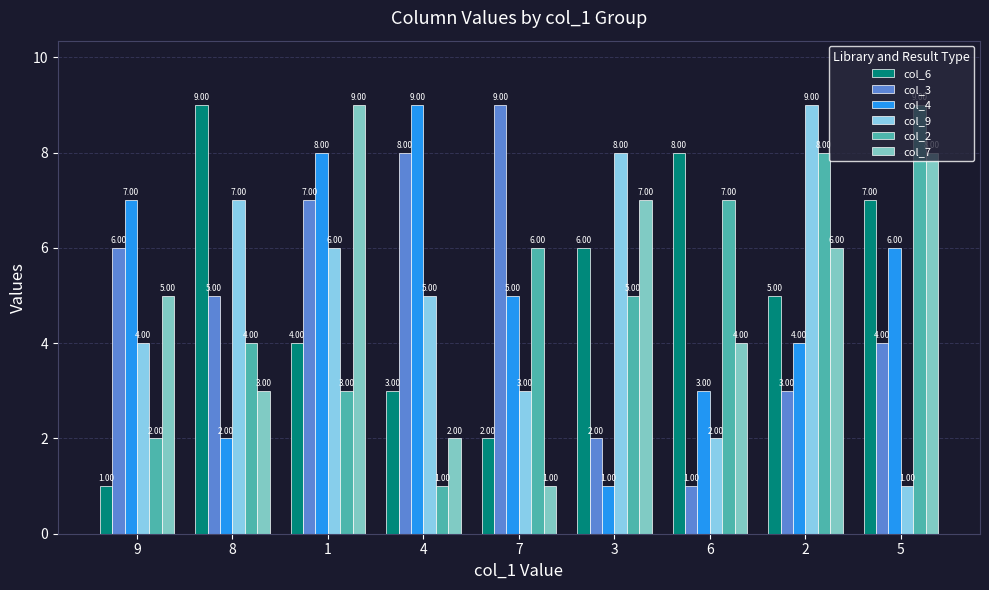

Where is col_9 nearest to the value 5?

4